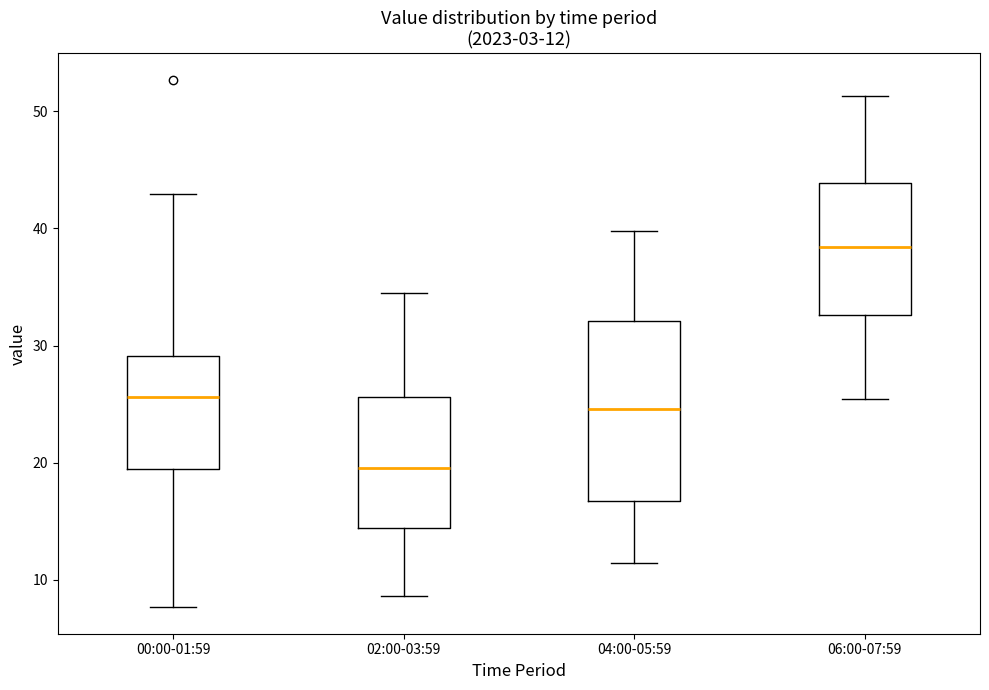

Comparing the boxes themselves (not the whiskers), which one is the tallest?

04:00-05:59